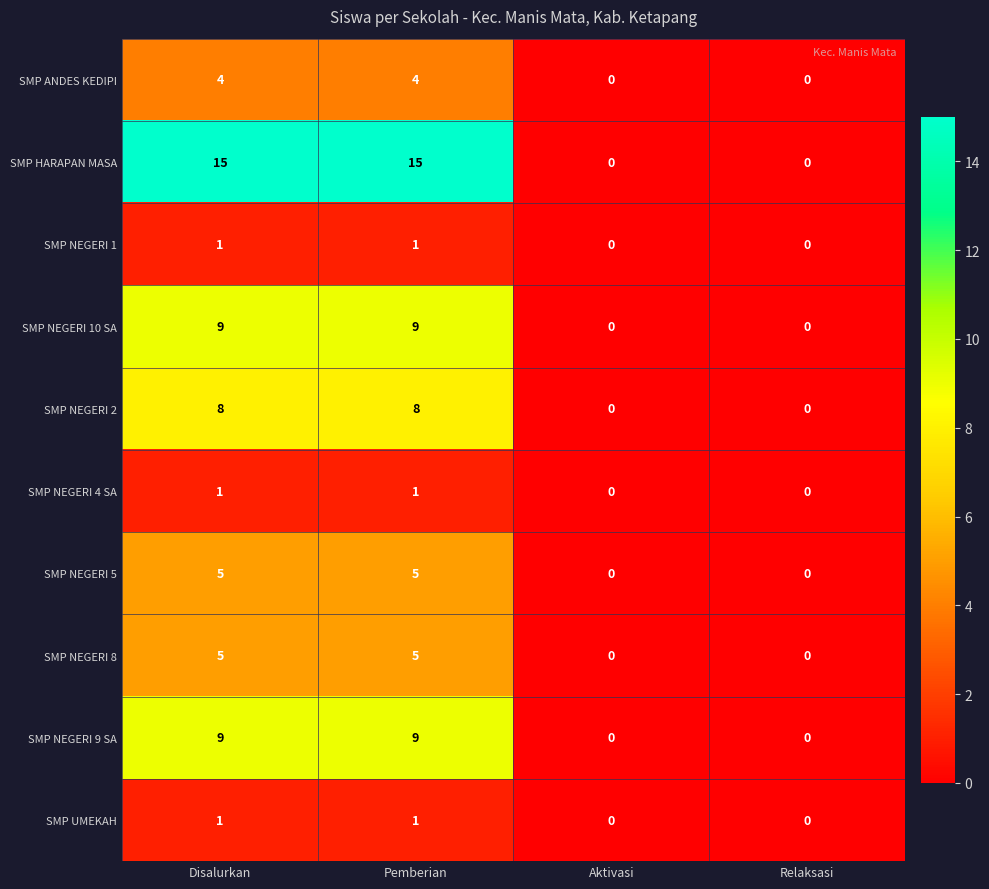

What value does the SMP NEGERI 10 SA series have at Disalurkan?

9